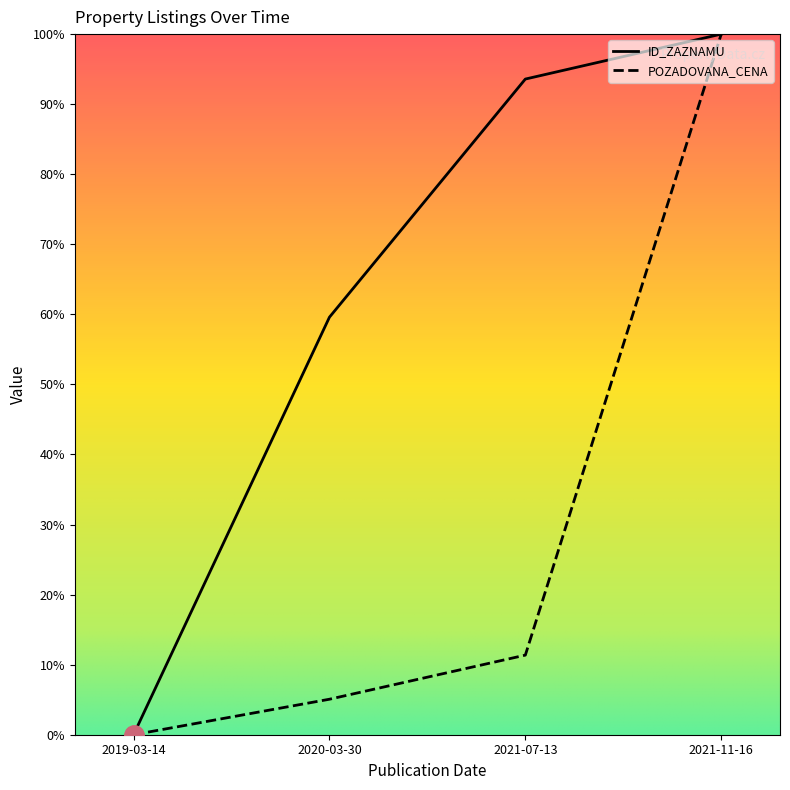

Which label corresponds to the largest value in the chart?

2021-11-16